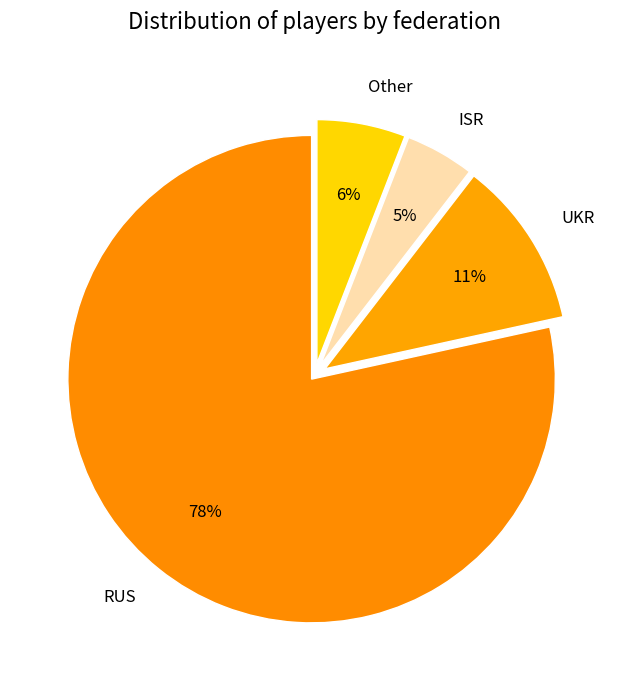

Do ISR and Other together represent more than half of the pie?

No